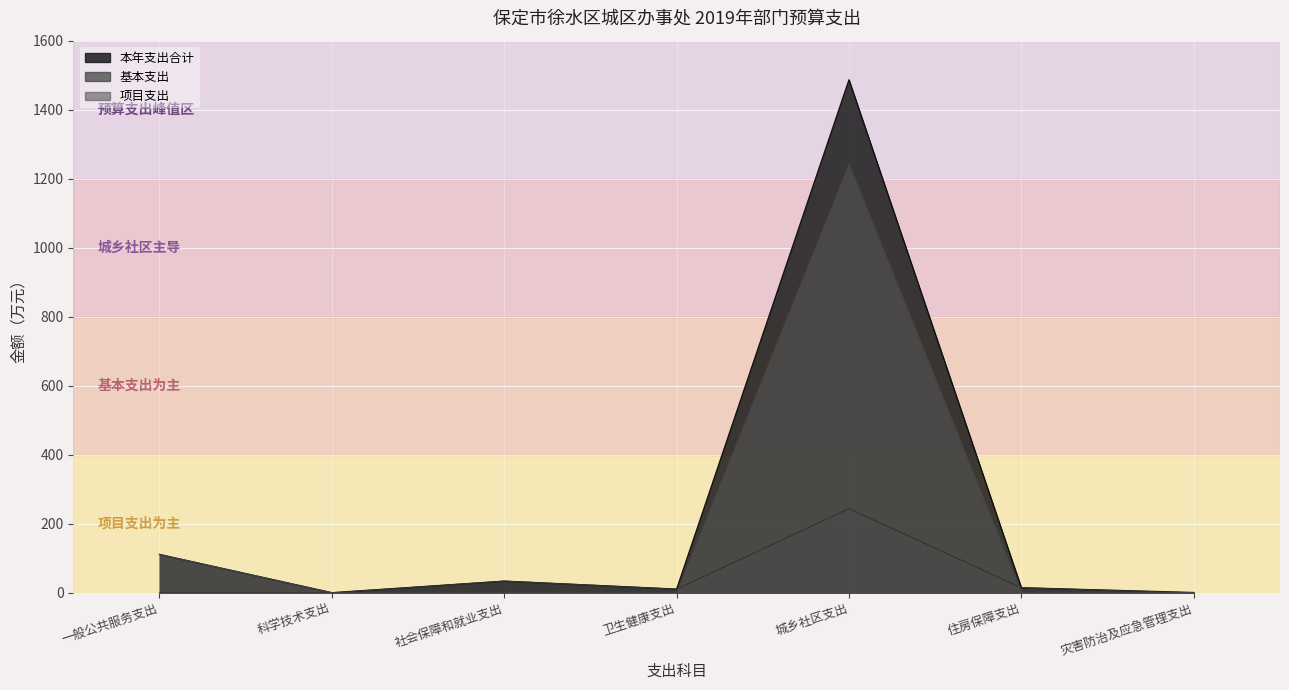

At which category does 本年支出合计 reach its first local valley?

科学技术支出